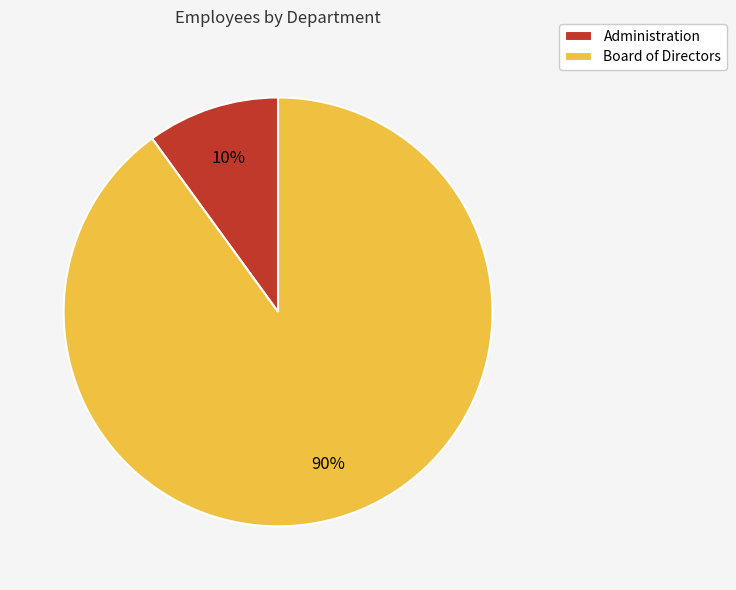

What percentage is the Board of Directors slice, to the nearest percent?

90%